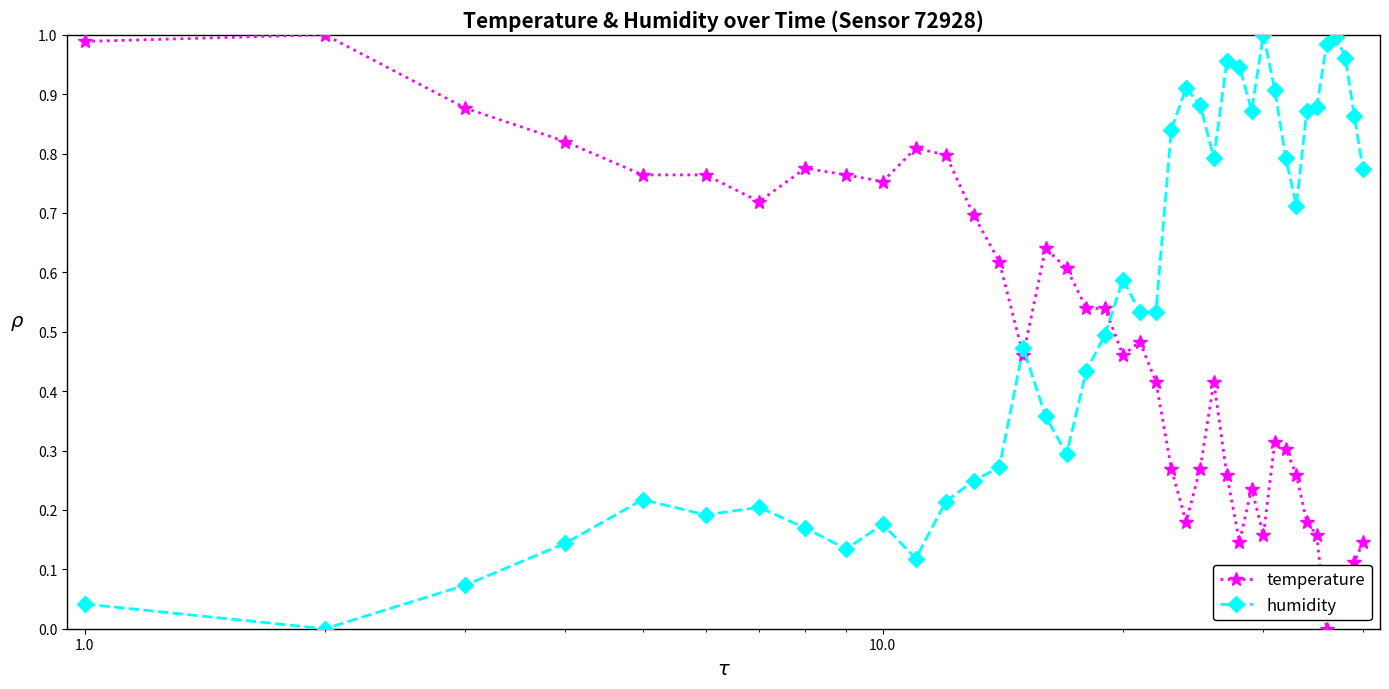

Which series has the largest total across all categories?

humidity